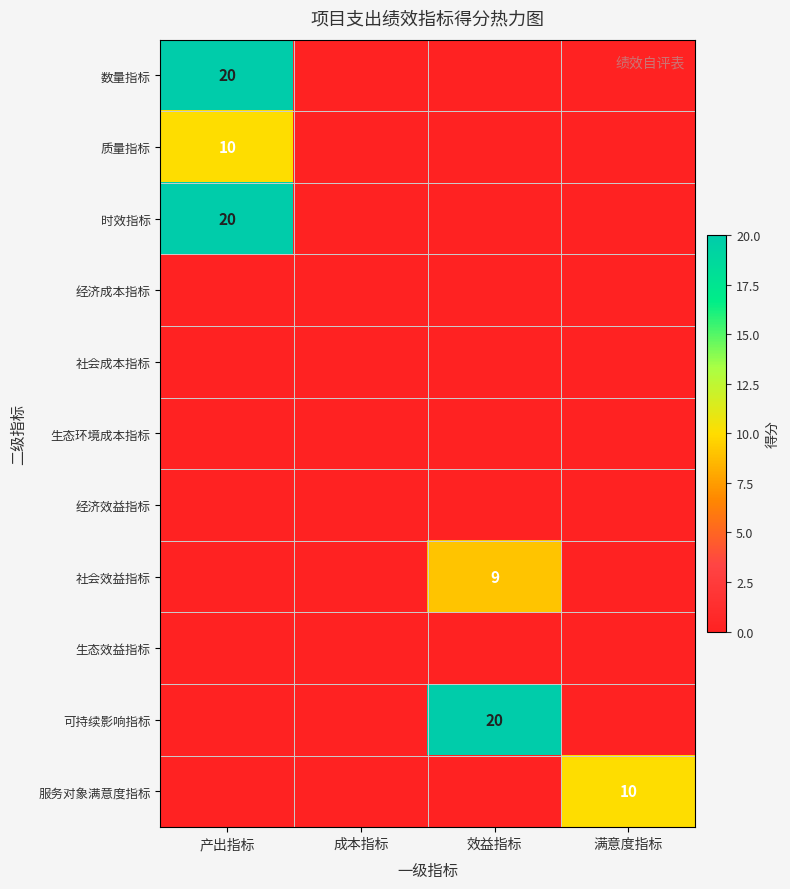

What is the greatest value displayed?

20